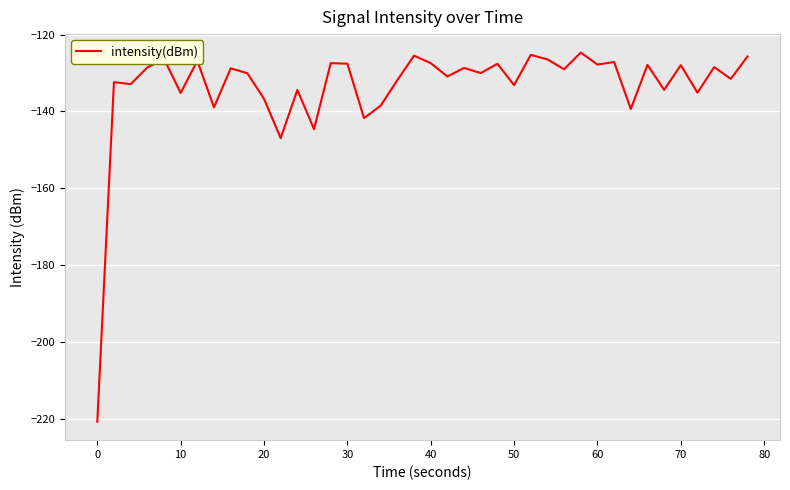

What is the maximum value shown in the chart?

-124.7